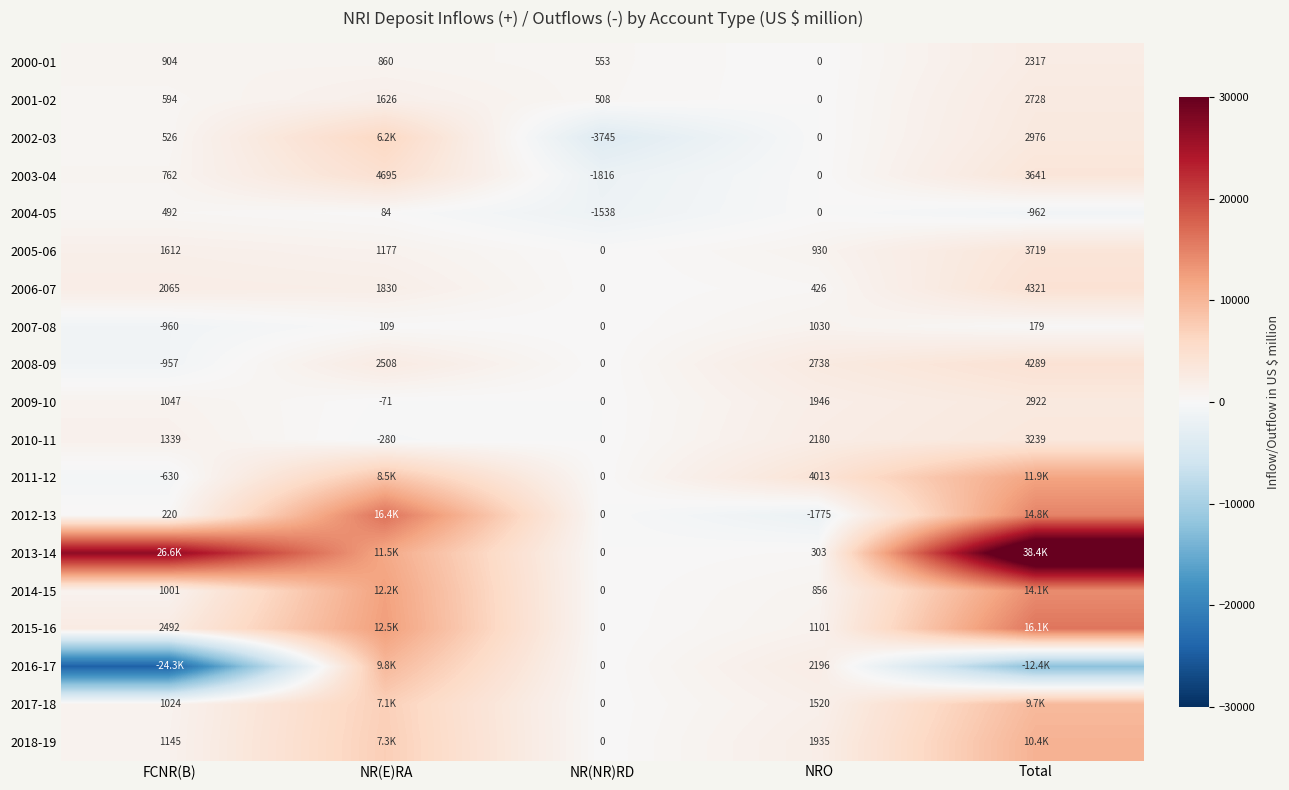

At which label does 2004-05 reach its minimum?

NR(NR)RD